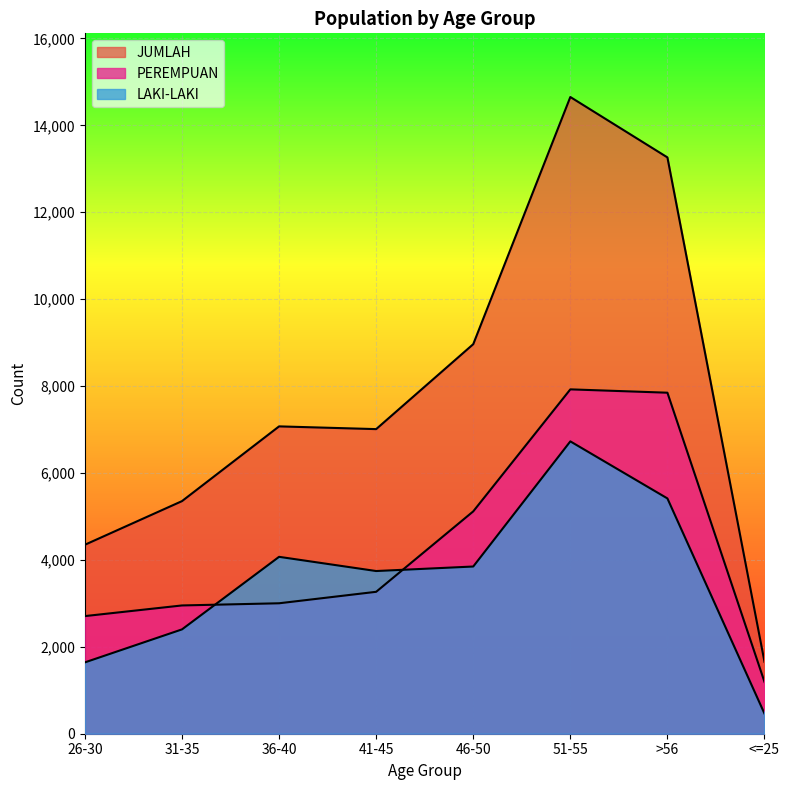

What is the value of the JUMLAH point at the 3rd from the left?

7073